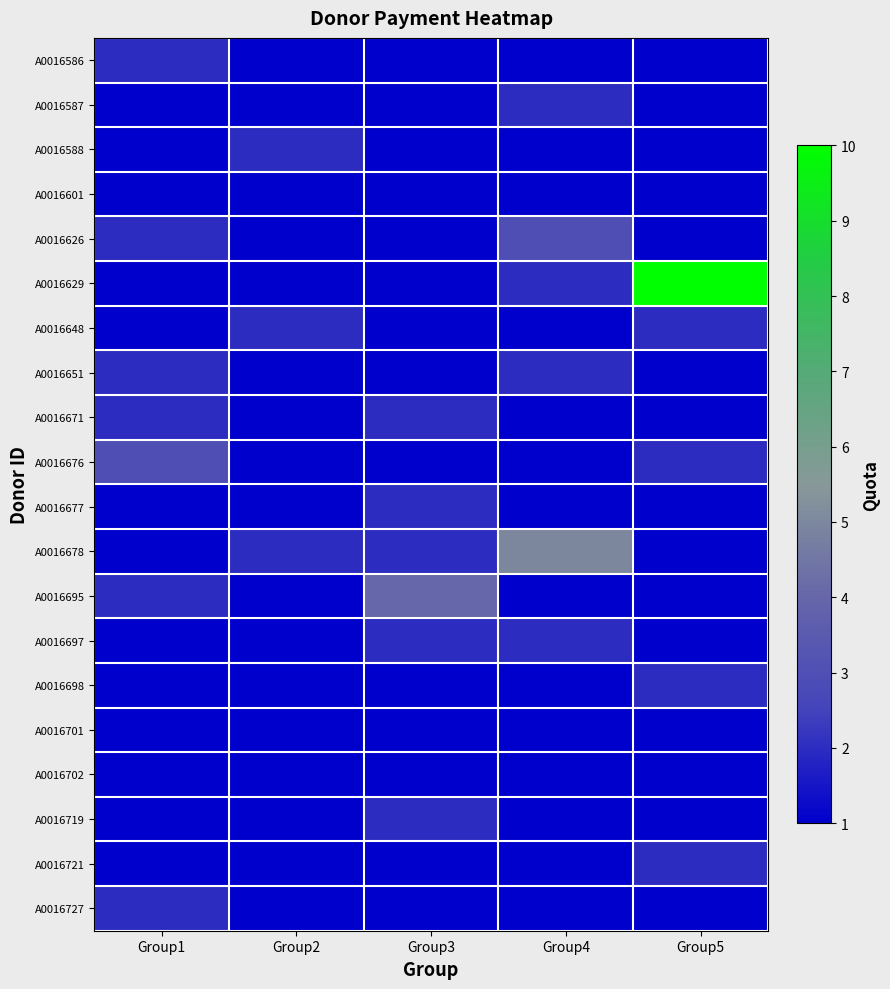

Rank the series at Group5 from highest to lowest value.

A0016629, A0016648, A0016676, A0016698, A0016721, A0016586, A0016587, A0016588, A0016601, A0016626, A0016651, A0016671, A0016677, A0016678, A0016695, A0016697, A0016701, A0016702, A0016719, A0016727